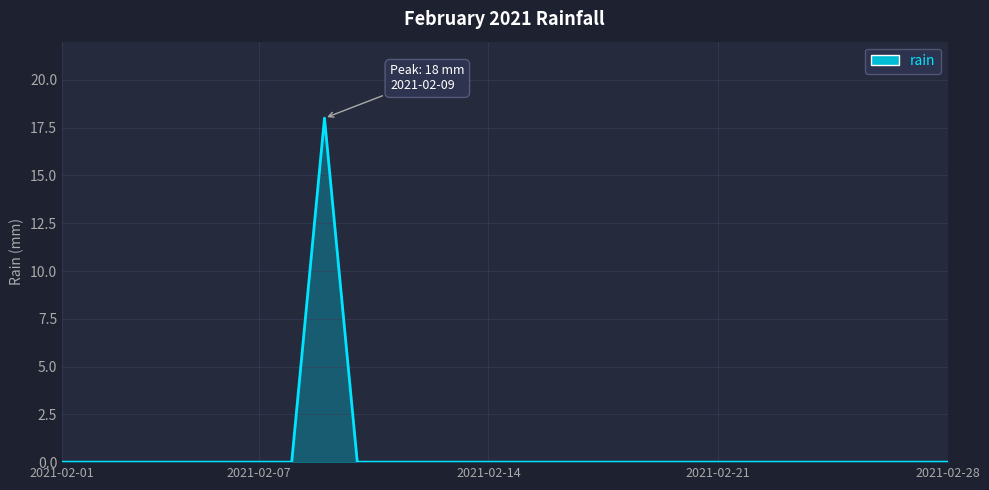

What is the average value?

1